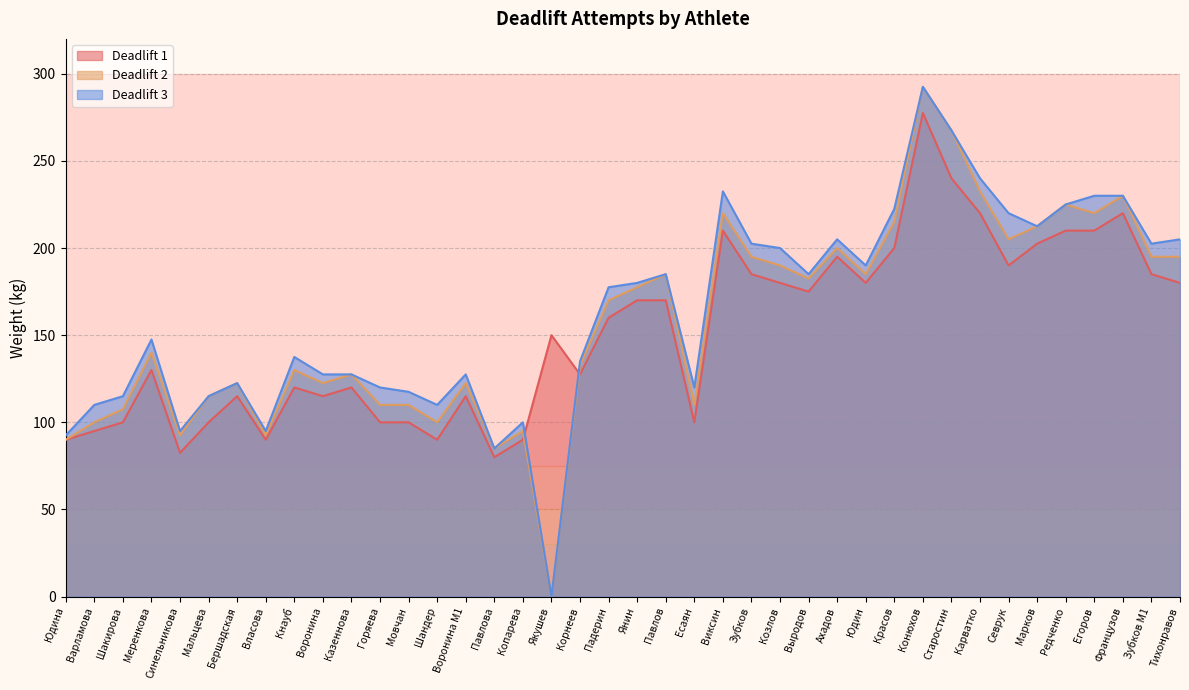

List the series in order of their peak value, lowest first.

Deadlift 1, Deadlift 2, Deadlift 3